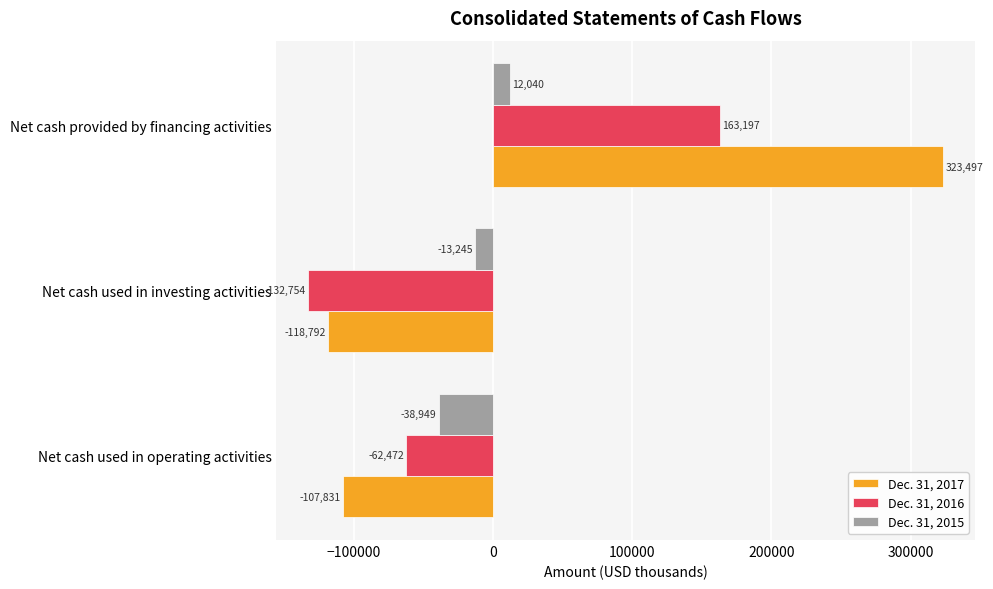

What are all the series names shown in the legend?

Dec. 31, 2017, Dec. 31, 2016, Dec. 31, 2015